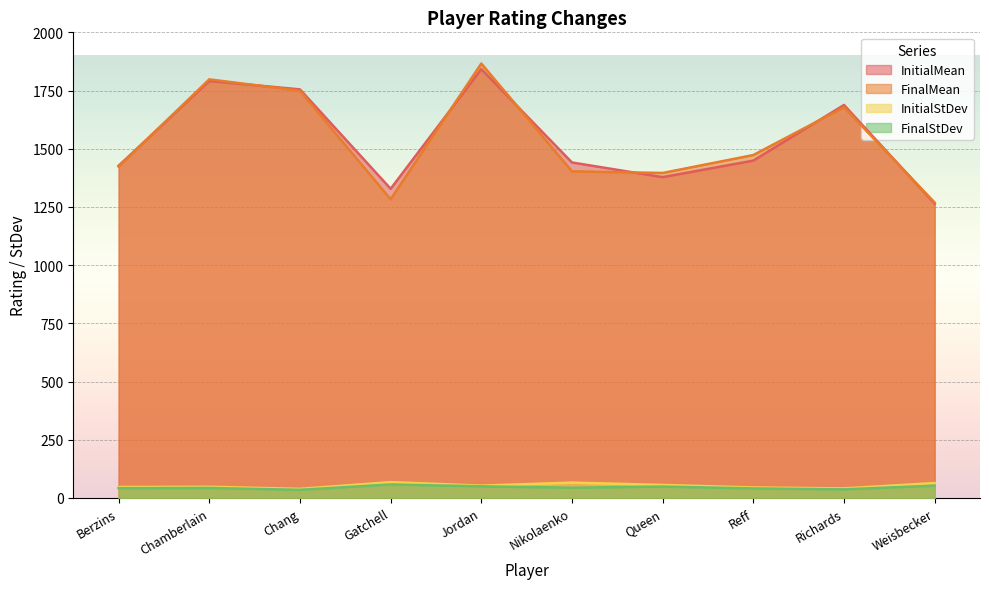

What is the total value across all series at Jordan?

3811